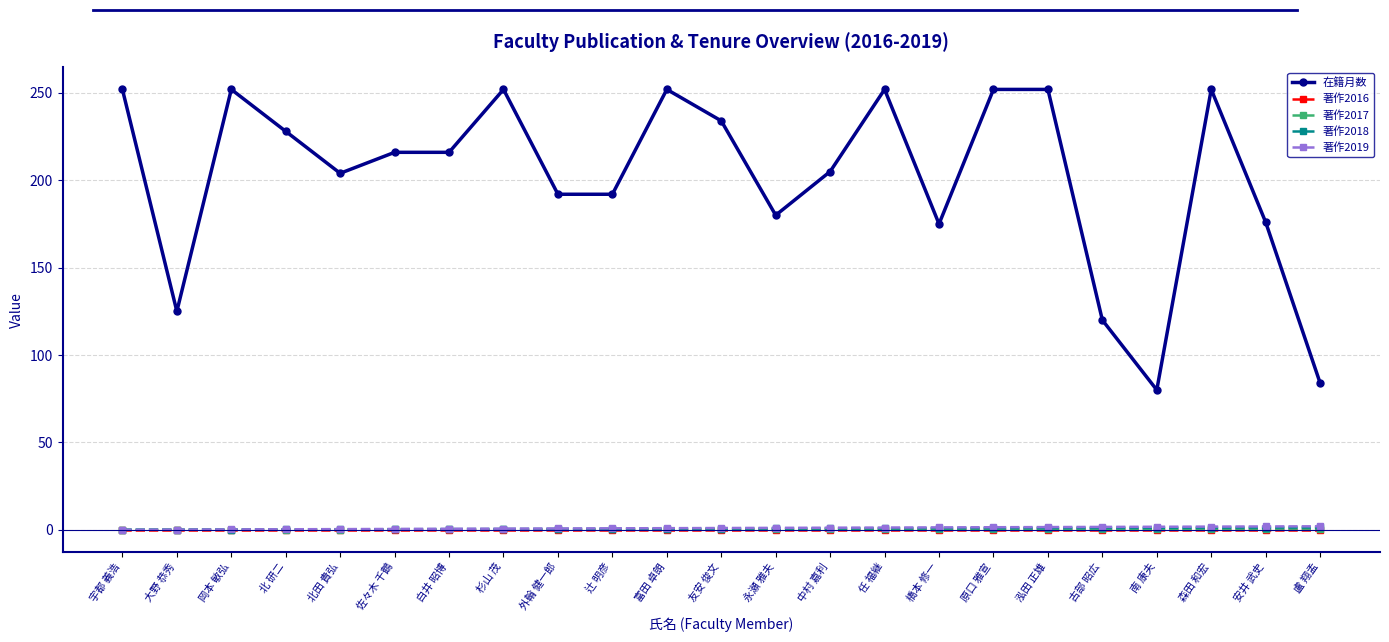

True or false: 著作2017 and 著作2019 intersect in this chart.

False